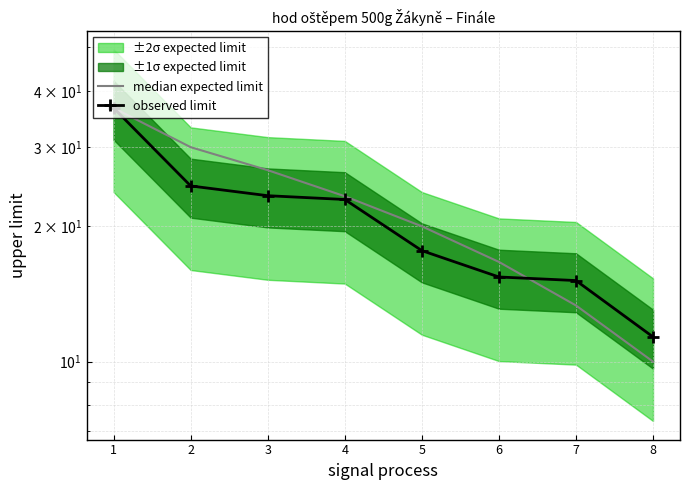

Rank the series by their maximum value, from lowest to highest.

median expected limit, observed limit